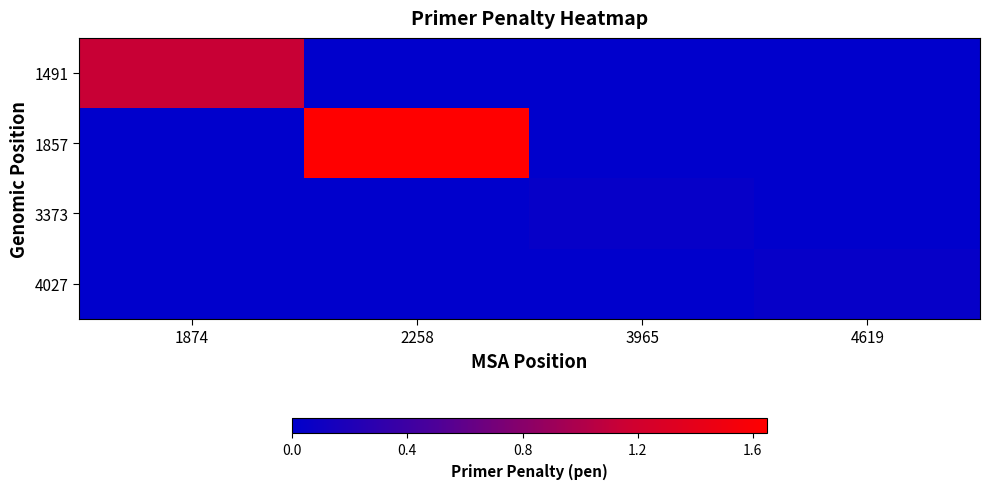

Rank the series by their maximum value, from lowest to highest.

3373, 4027, 1491, 1857